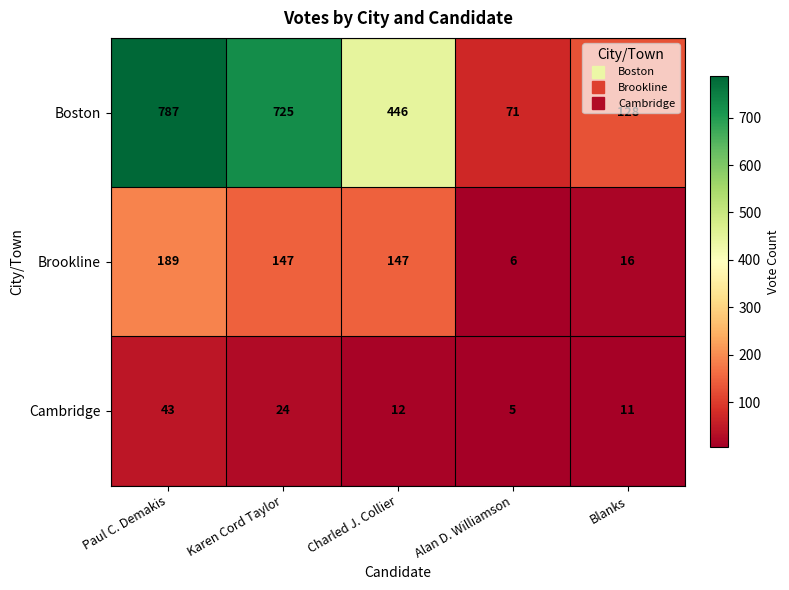

What is the total value across all series at Karen Cord Taylor?

896